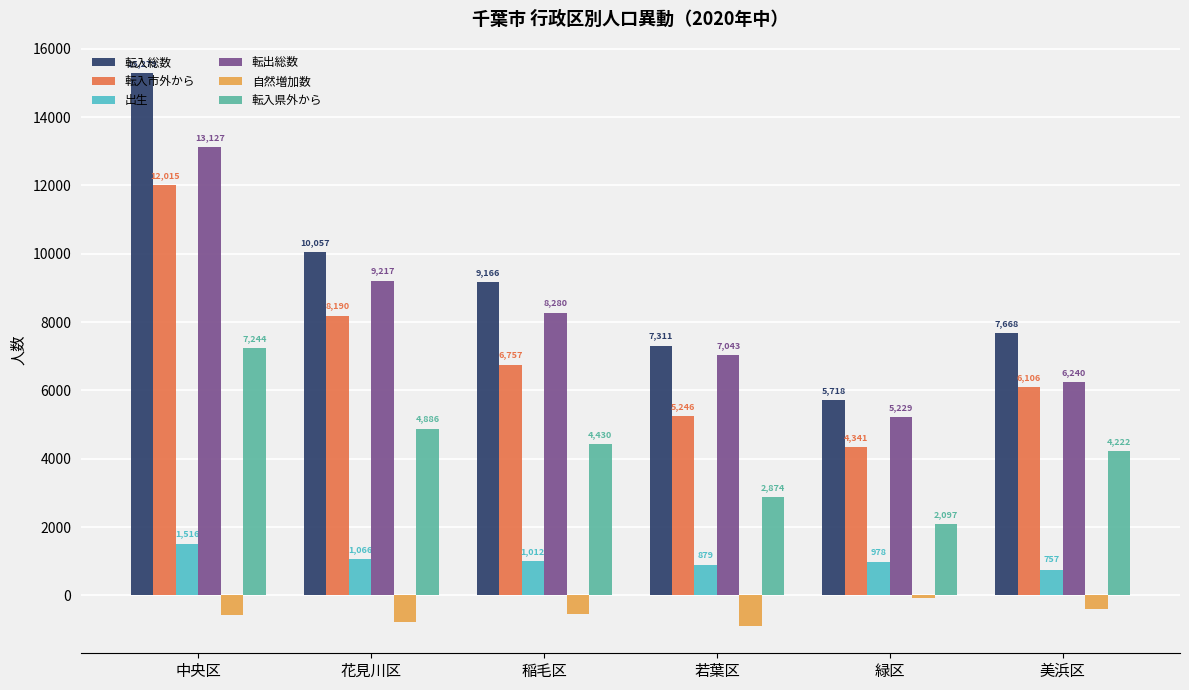

What is the spread (max minus min) of values at 緑区?

5804